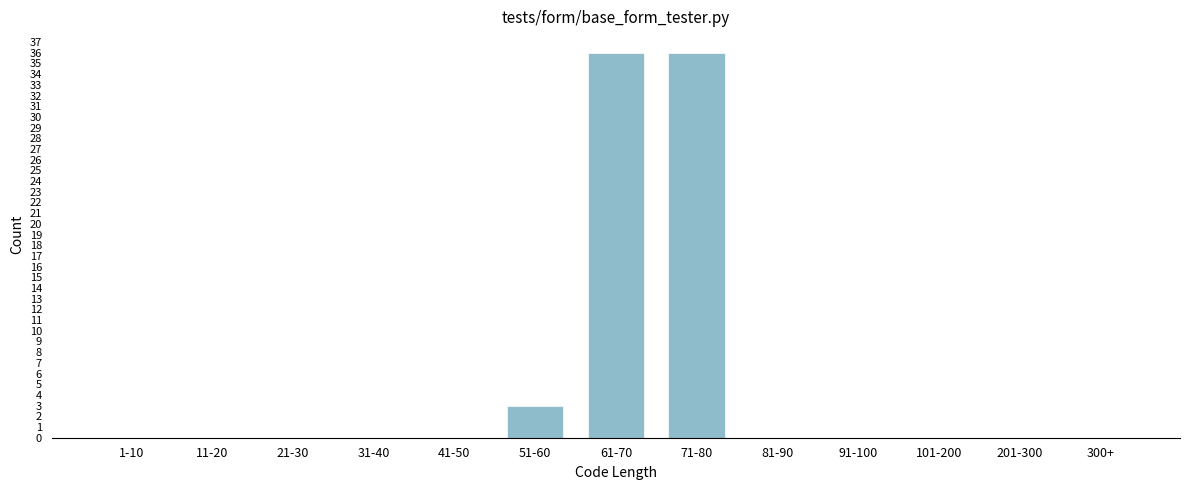

Reading left to right, transcribe all the data shown in this chart.

1-10=0	11-20=0	21-30=0	31-40=0	41-50=0	51-60=3	61-70=36	71-80=36	81-90=0	91-100=0	101-200=0	201-300=0	300+=0